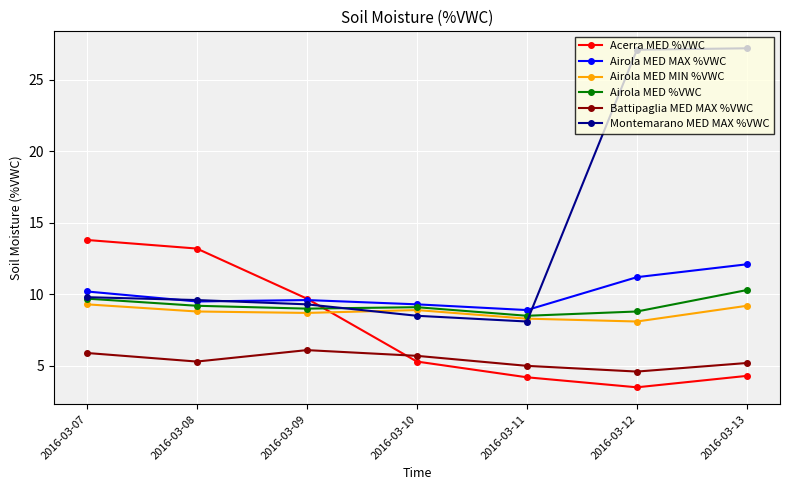

The value of Airola MED MAX %VWC at 2016-03-08 is 9.5. True or false?

True